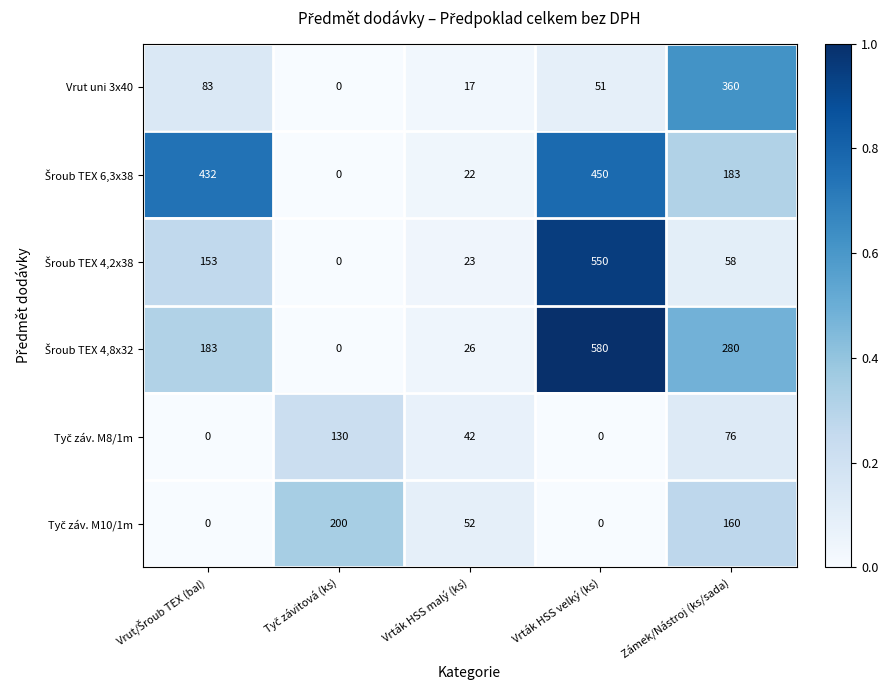

What is the maximum value shown in the chart?

580